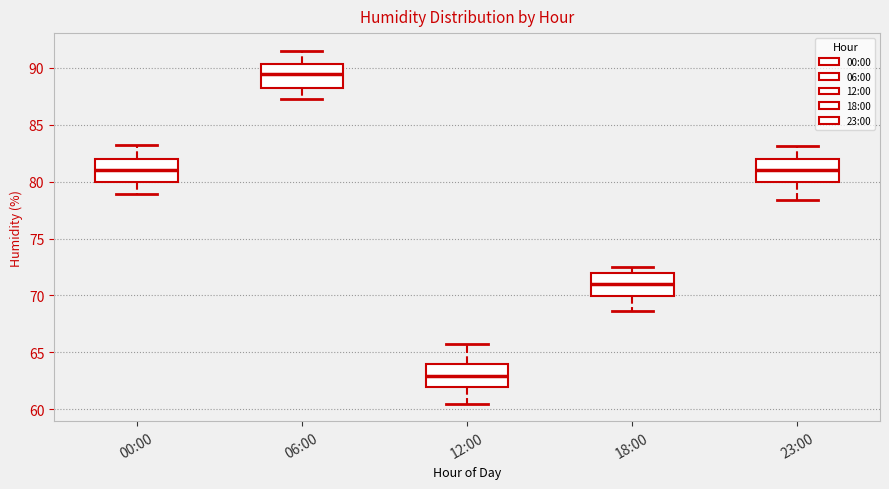

Reading left to right, read every box against the y-axis: the position of its median line, the range the box covers, and the ends of its whiskers. The values are not printed on the chart, so give them approximately, as read against the axis.

00:00: median 81.0, box 80.0 to 82.0, whiskers 79.0 to 83.0
06:00: median 89.5, box 88.0 to 90.5, whiskers 87.5 to 91.5
12:00: median 63.0, box 62.0 to 64.0, whiskers 60.5 to 65.5
18:00: median 71.0, box 70.0 to 72.0, whiskers 68.5 to 72.5
23:00: median 81.0, box 80.0 to 82.0, whiskers 78.5 to 83.0